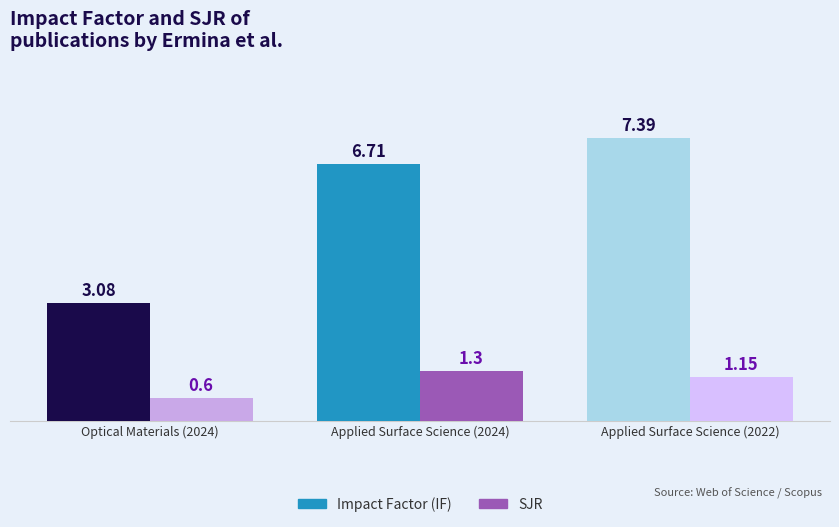

What is the total value across all series at Applied Surface Science (2024)?

8.0